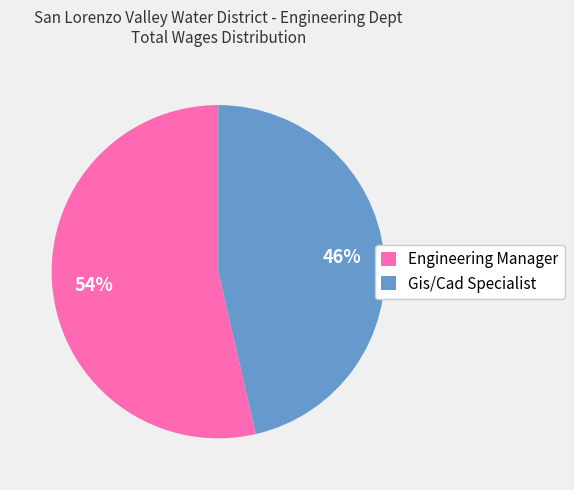

To the nearest percent, what is the average slice percentage?

50%